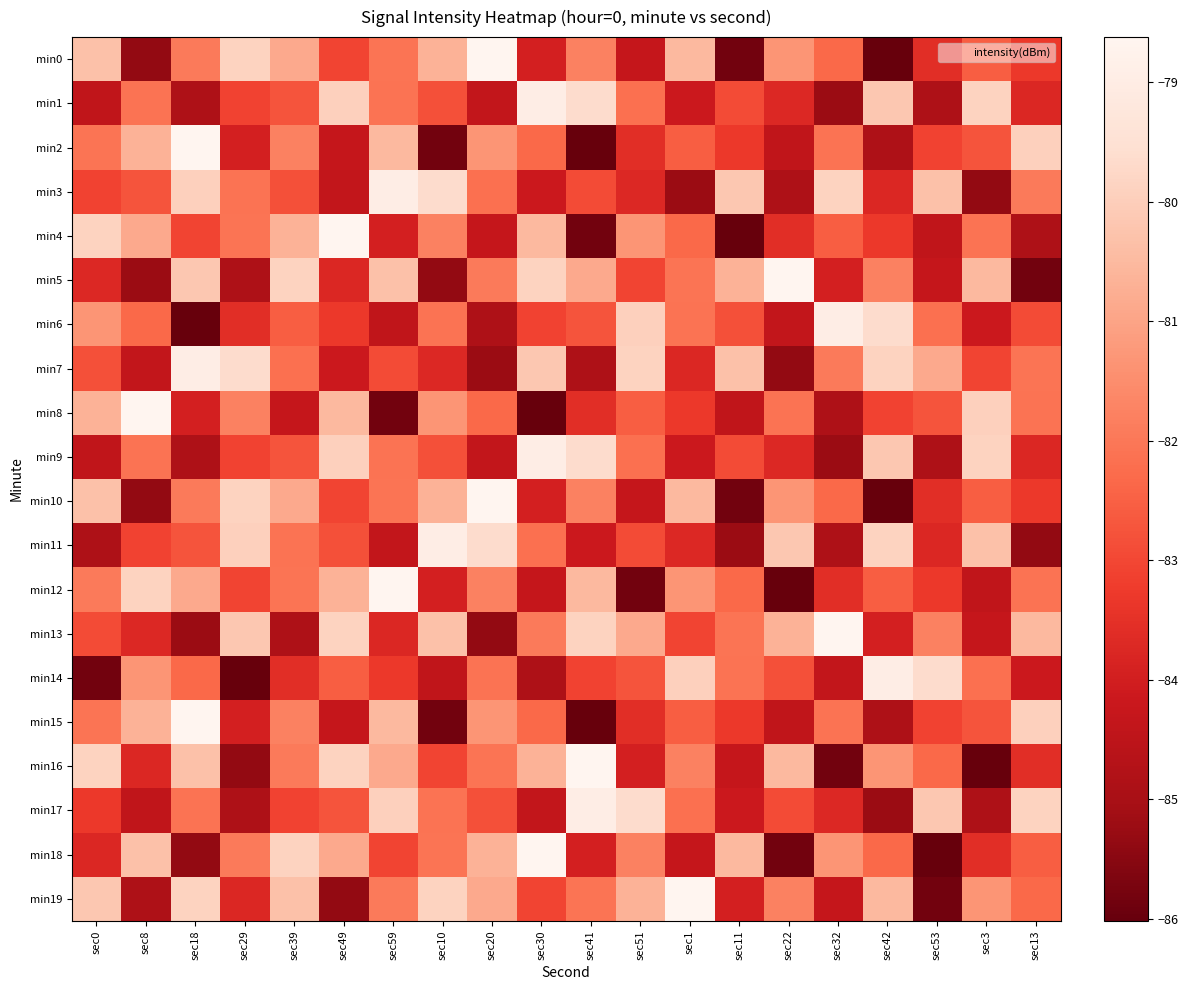

Between sec8 and sec30, which is larger?

sec30